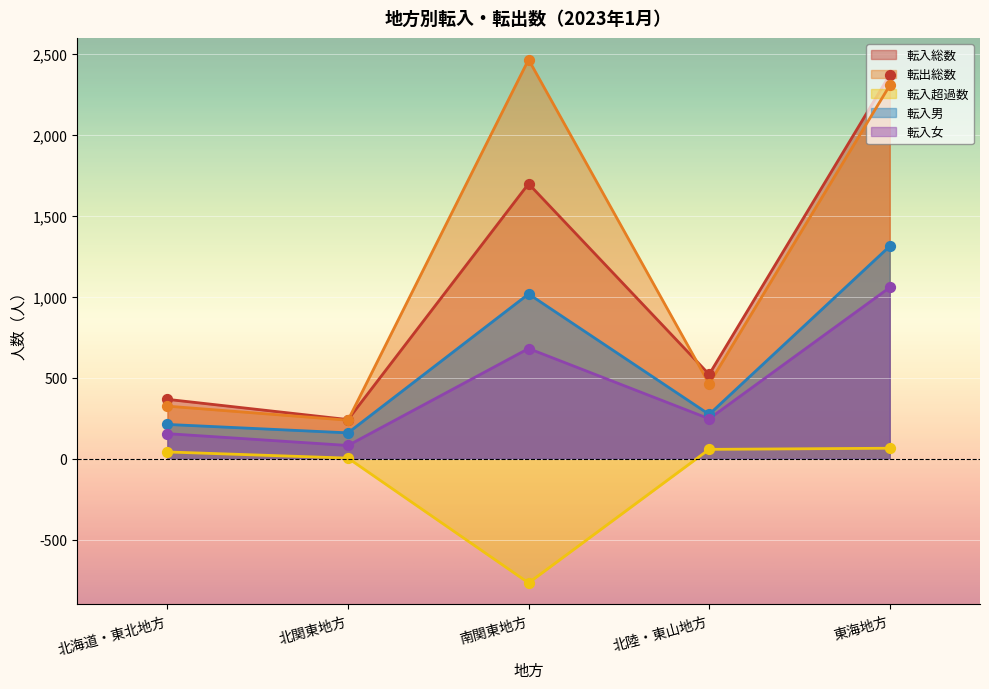

At which category is the sum across all series the highest?

東海地方